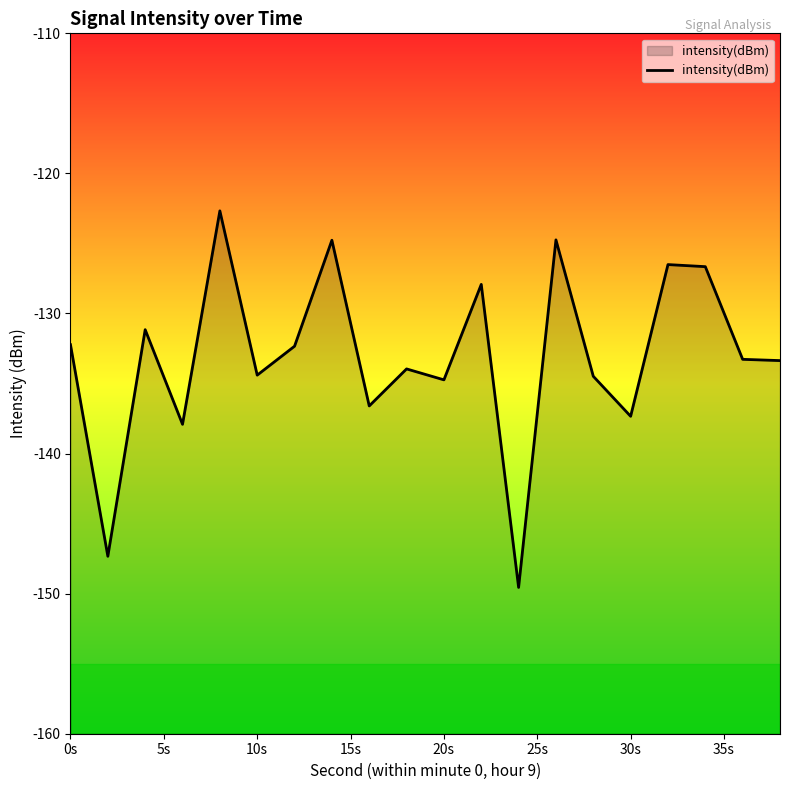

What is the smallest value displayed?

-149.6